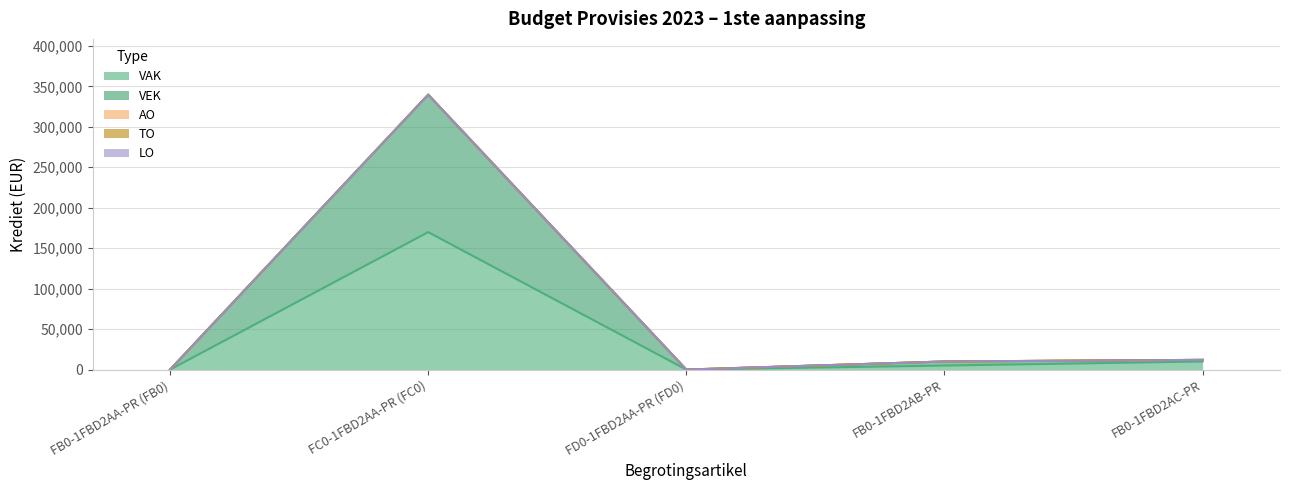

What position from the right is FB0-1FBD2AA-PR (FB0)?

5